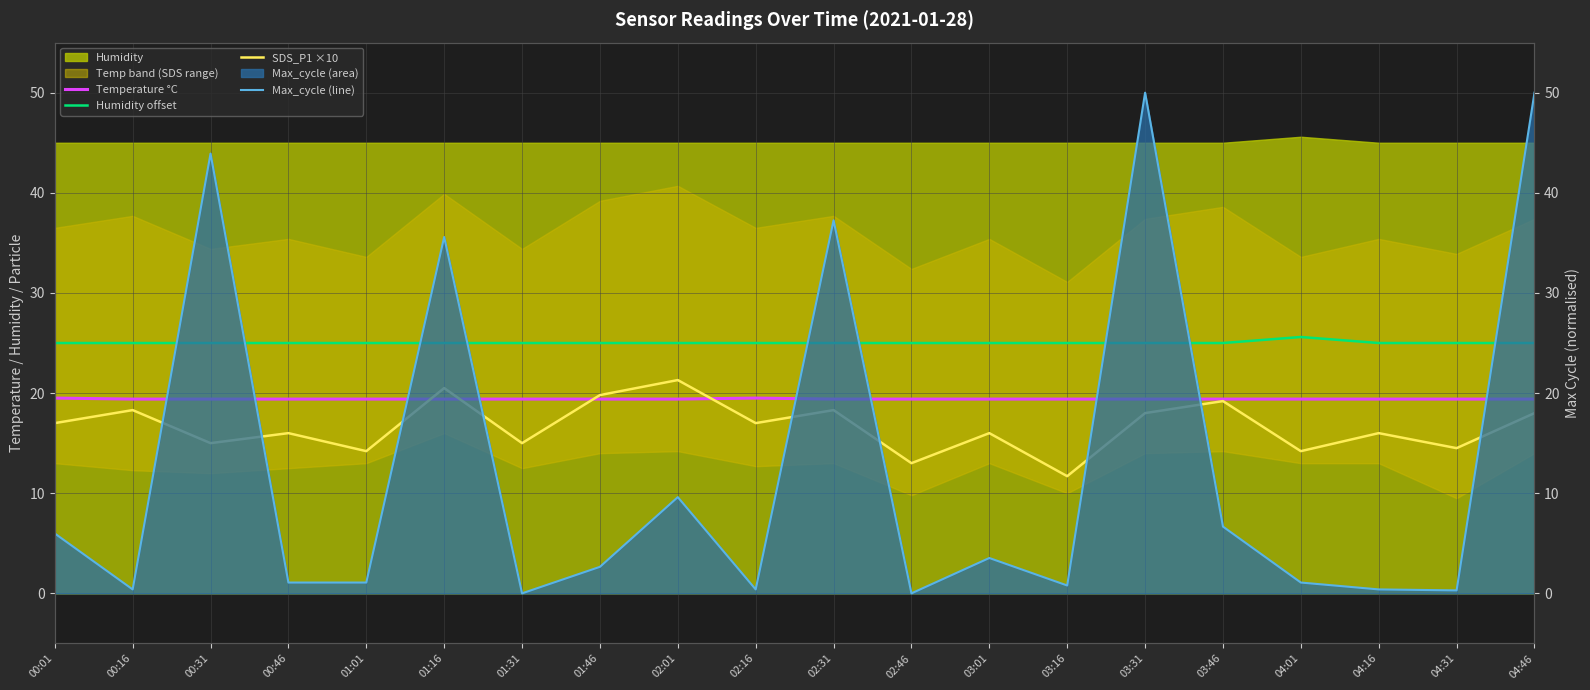

Reading left to right, extract all data points from this chart.

Temperature °C: 00:01=19.5	00:16=19.4	00:31=19.4	00:46=19.4	01:01=19.4	01:16=19.4	01:31=19.4	01:46=19.4	02:01=19.4	02:16=19.5	02:31=19.4	02:46=19.4	03:01=19.4	03:16=19.4	03:31=19.4	03:46=19.4	04:01=19.4	04:16=19.4	04:31=19.4	04:46=19.4
Humidity offset: 00:01=25.0	00:16=25.0	00:31=25.0	00:46=25.0	01:01=25.0	01:16=25.0	01:31=25.0	01:46=25.0	02:01=25.0	02:16=25.0	02:31=25.0	02:46=25.0	03:01=25.0	03:16=25.0	03:31=25.0	03:46=25.0	04:01=25.6	04:16=25.0	04:31=25.0	04:46=25.0
SDS_P1 ×10: 00:01=17.0	00:16=18.3	00:31=15.0	00:46=16.0	01:01=14.2	01:16=20.5	01:31=15.0	01:46=19.8	02:01=21.3	02:16=17.0	02:31=18.3	02:46=13.0	03:01=16.0	03:16=11.7	03:31=18.0	03:46=19.2	04:01=14.2	04:16=16.0	04:31=14.5	04:46=18.0
Max_cycle (line): 00:01=6.0	00:16=0.4	00:31=43.9	00:46=1.1	01:01=1.1	01:16=35.6	01:31=0.0	01:46=2.6	02:01=9.6	02:16=0.4	02:31=37.3	02:46=0.0	03:01=3.5	03:16=0.8	03:31=50.0	03:46=6.7	04:01=1.1	04:16=0.4	04:31=0.3	04:46=50.0